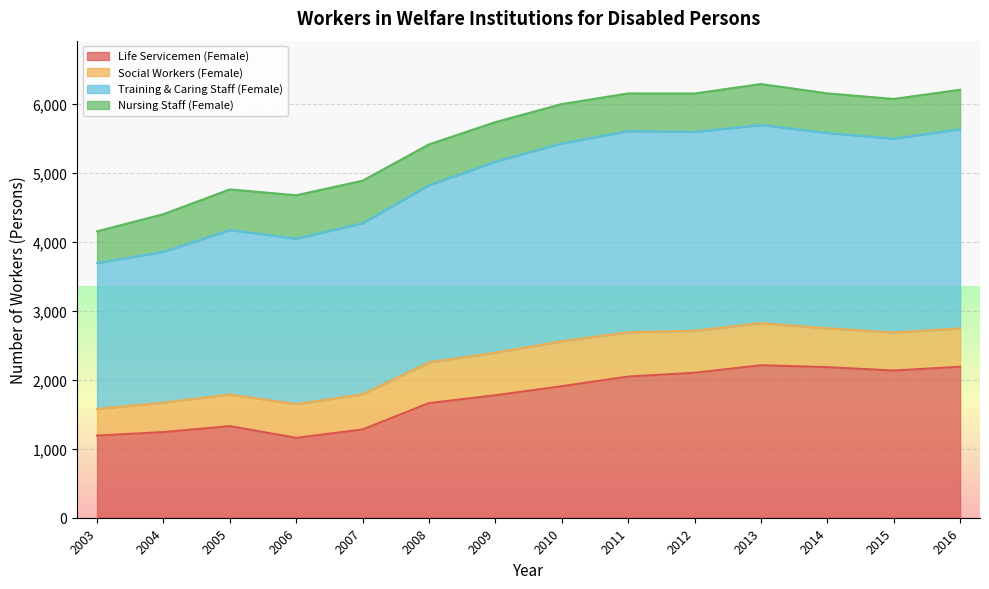

The Life Servicemen (Female) series shows 2100 at 2012. True or false?

True